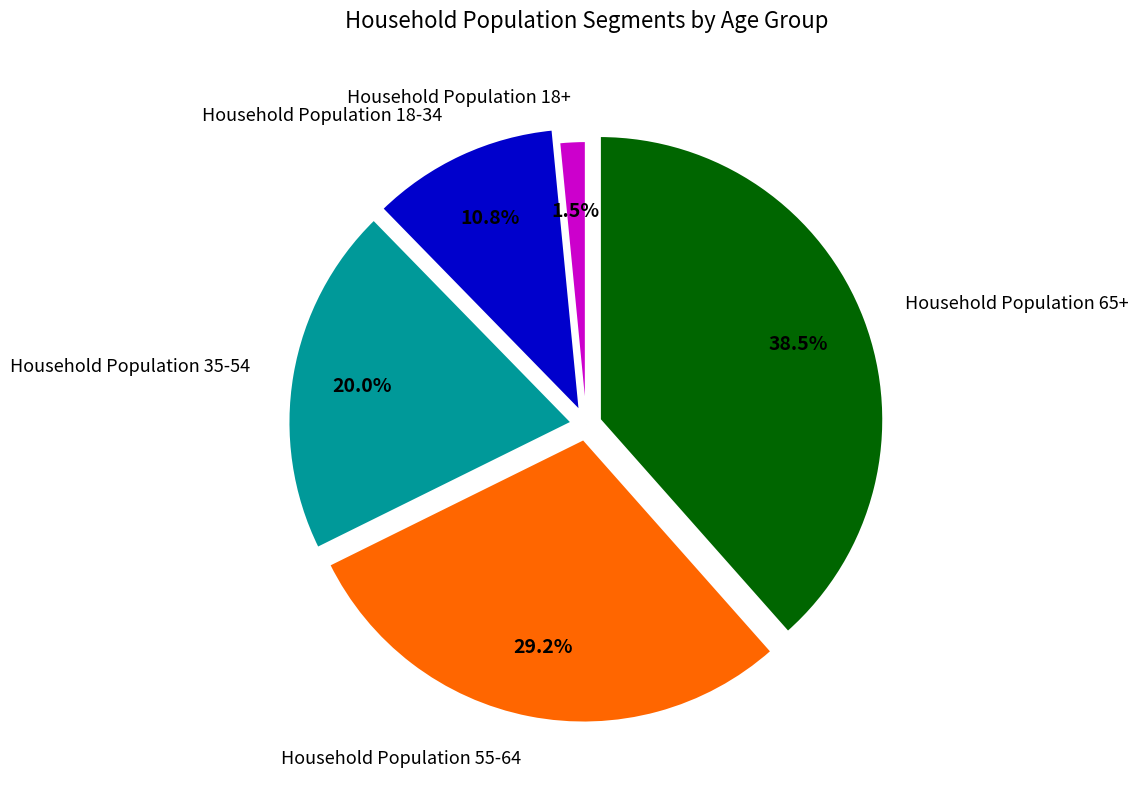

Rank the categories by value from lowest to highest.

Household Population 18+, Household Population 18-34, Household Population 35-54, Household Population 55-64, Household Population 65+